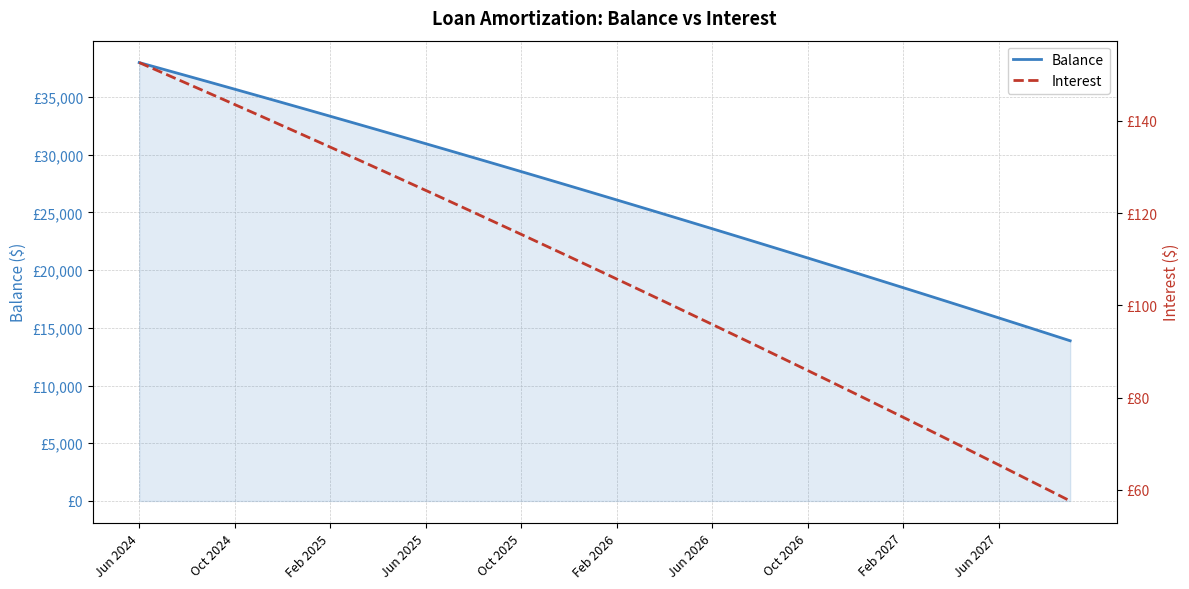

What are all the series names shown in the legend?

Balance, Interest